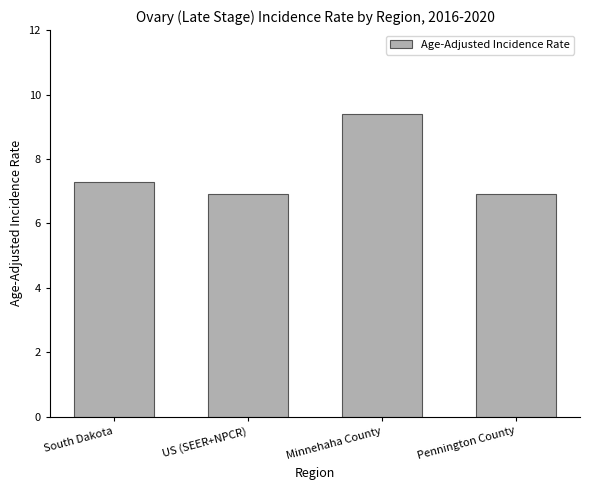

What is the sum of all values?

30.5